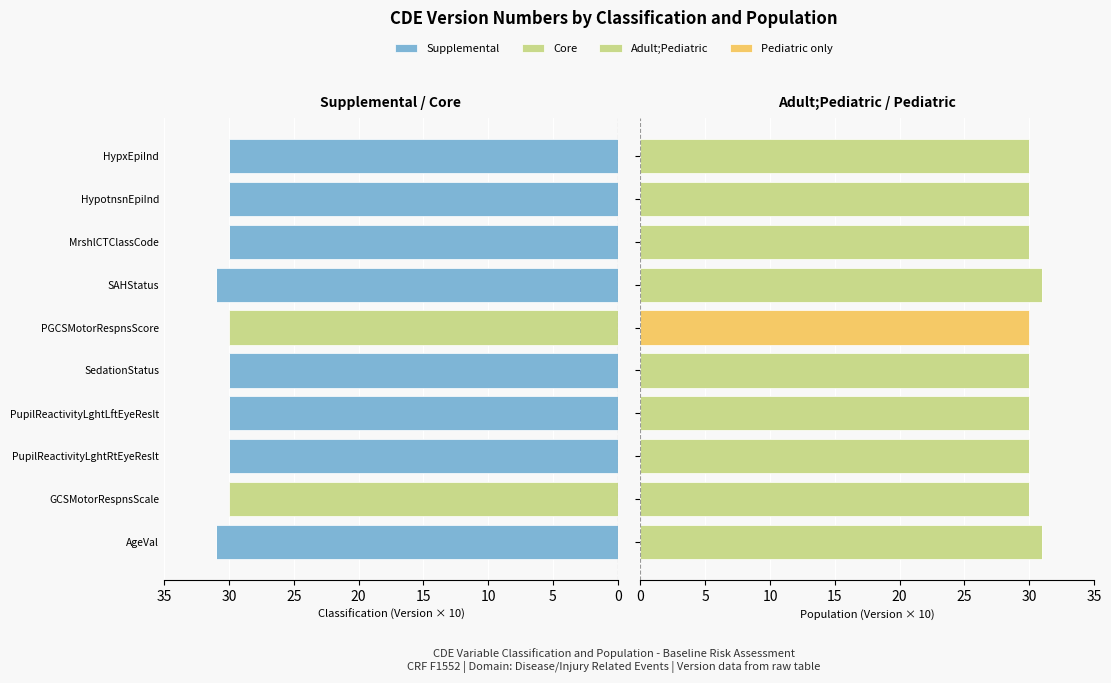

How many values in the Supplemental series are below 30?

2